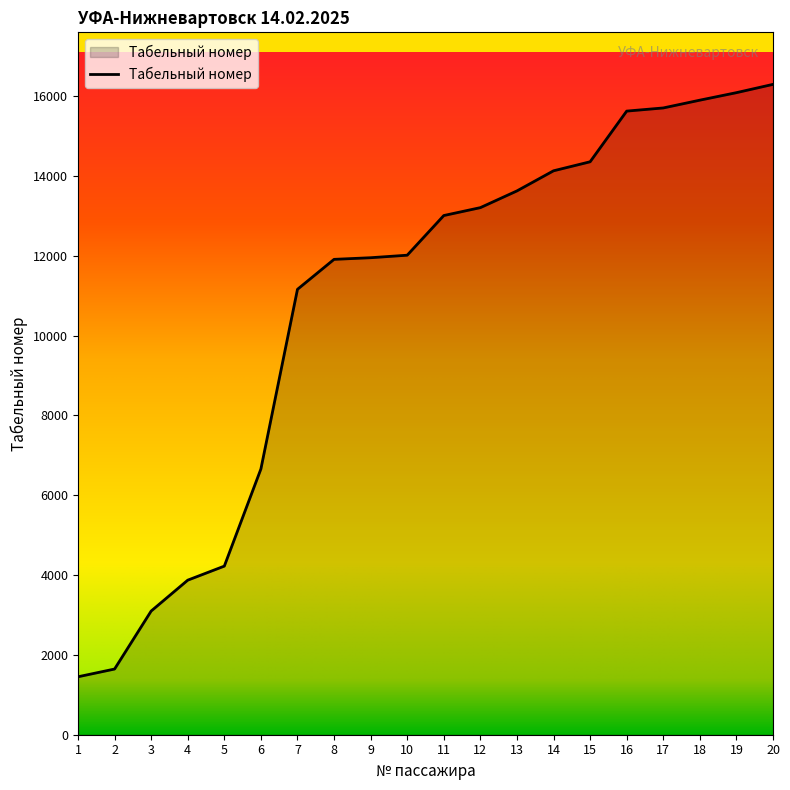

What is the difference between the maximum and second lowest values?

14651